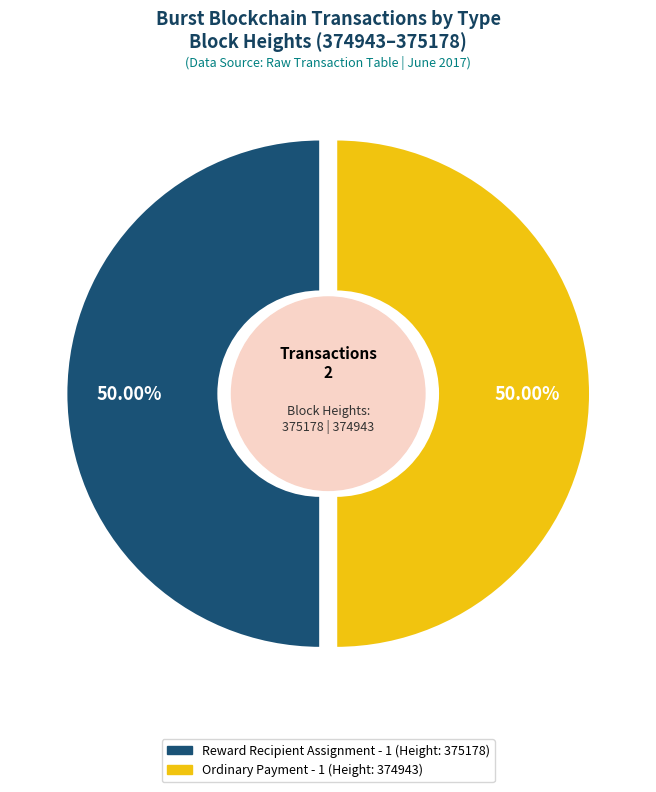

Which slice is the smallest?

375178